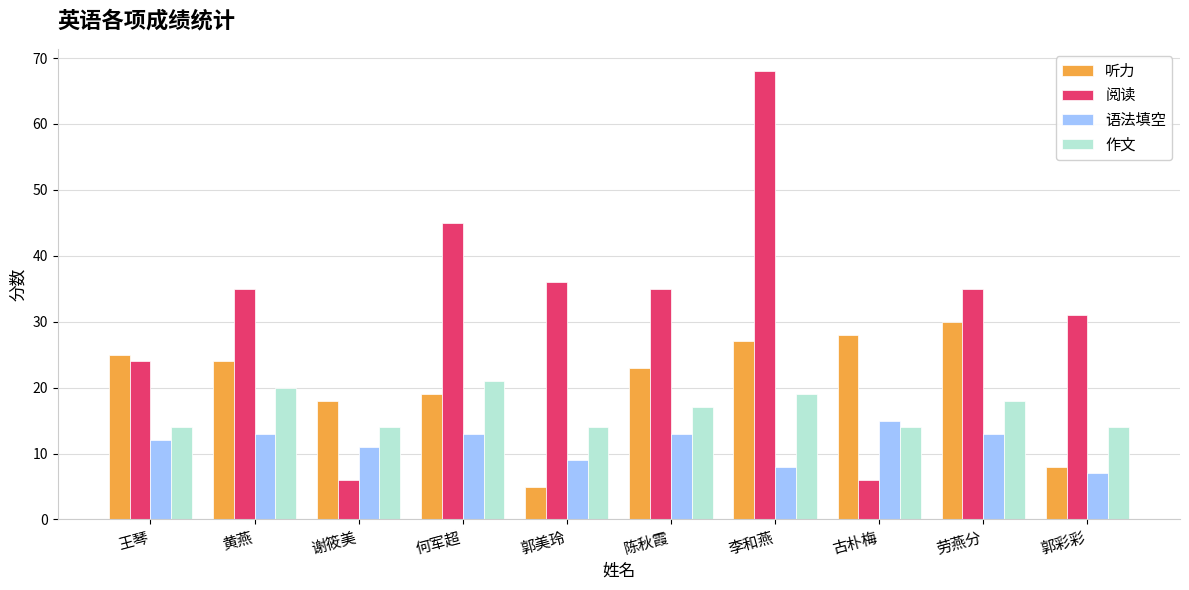

Does the chart contain any negative values?

No